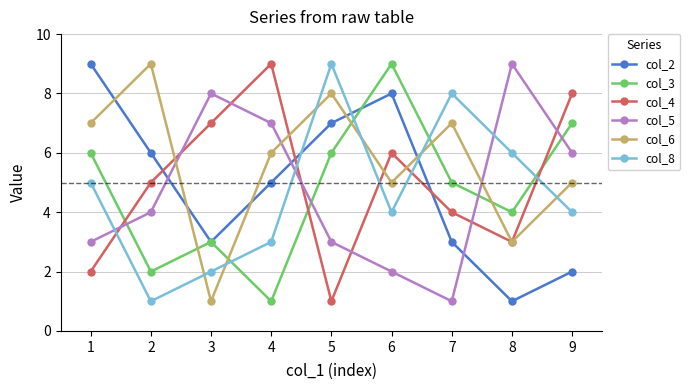

How many col_3 values are between 3 and 6?

5